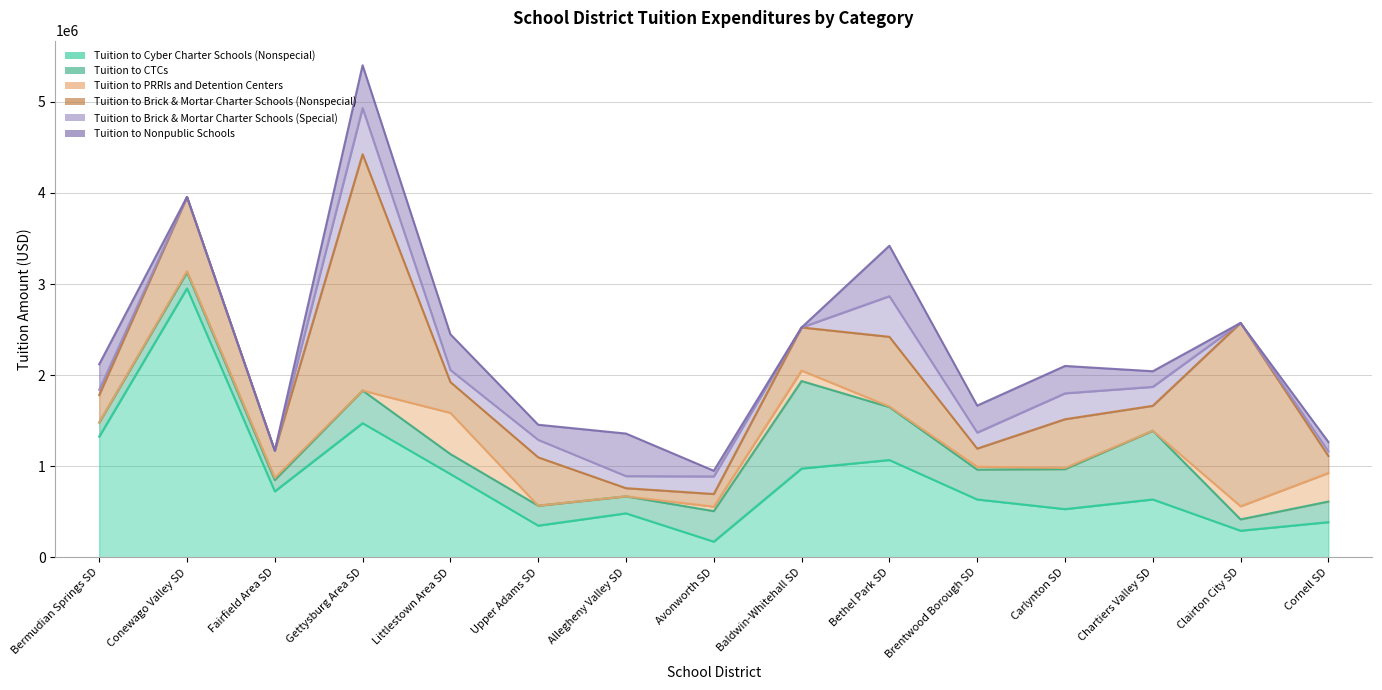

How many series are shown in this chart?

6